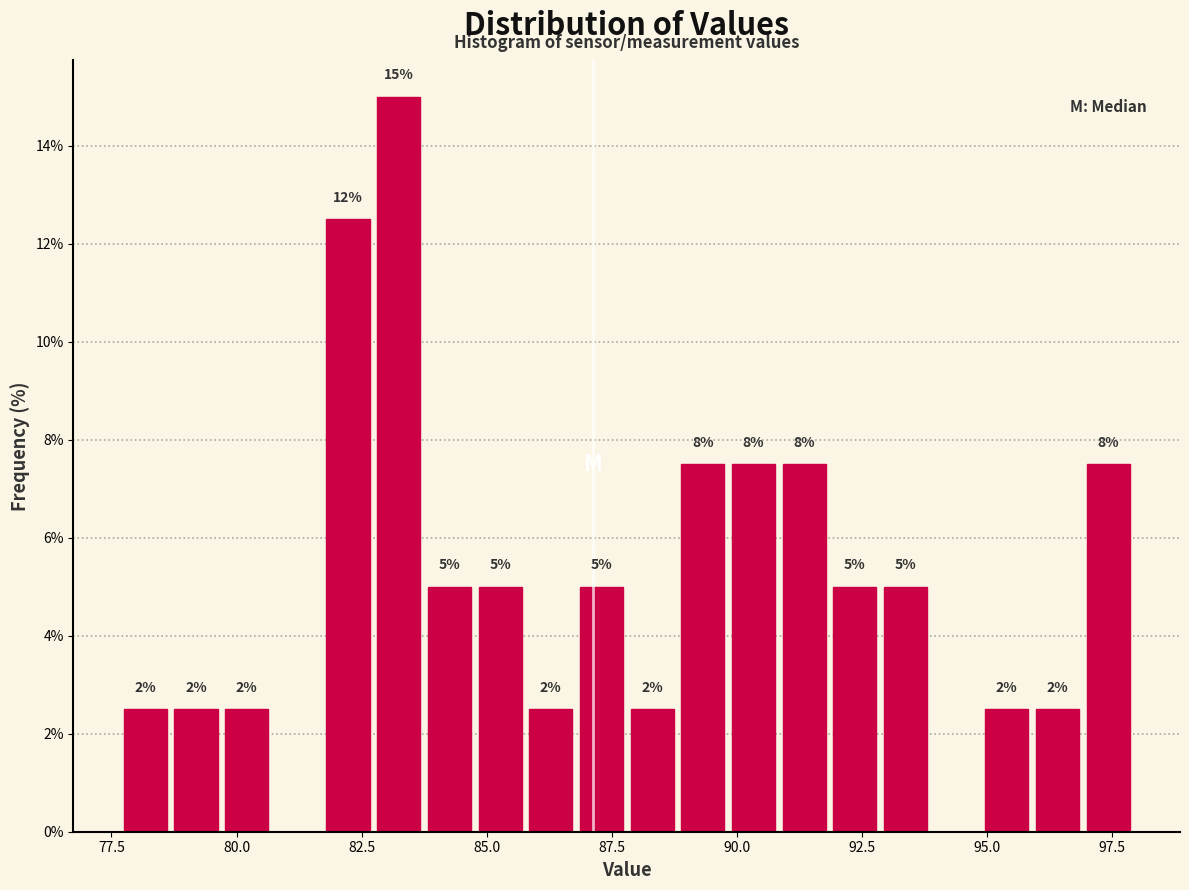

Around what value on the x-axis is the tallest bar? Give the approximate position of its centre, as read against the axis.

83.0